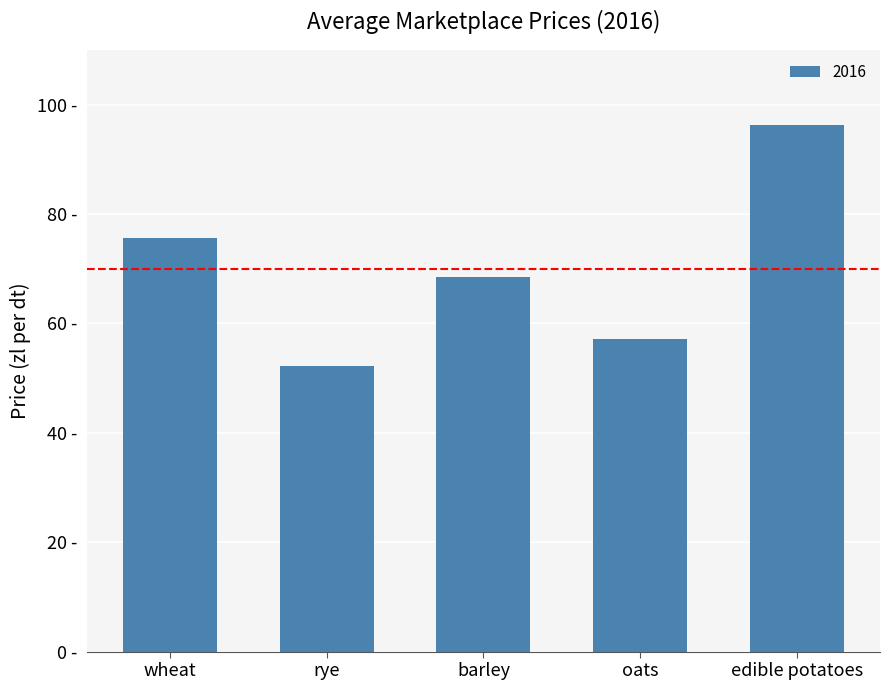

Reading left to right, what are all the values shown in this chart?

wheat=75.5	rye=52.1	barley=68.6	oats=57.1	edible potatoes=96.3